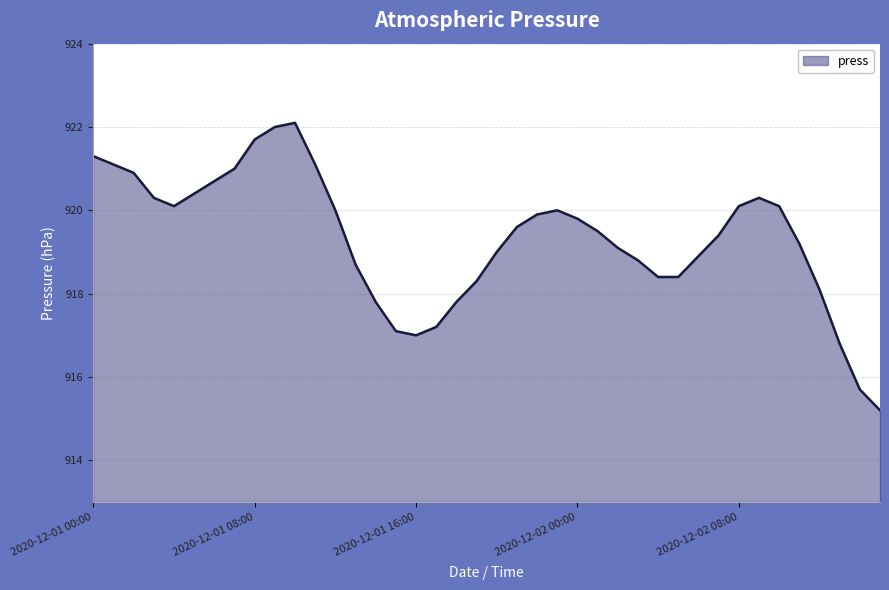

What is the smallest value displayed?

915.2